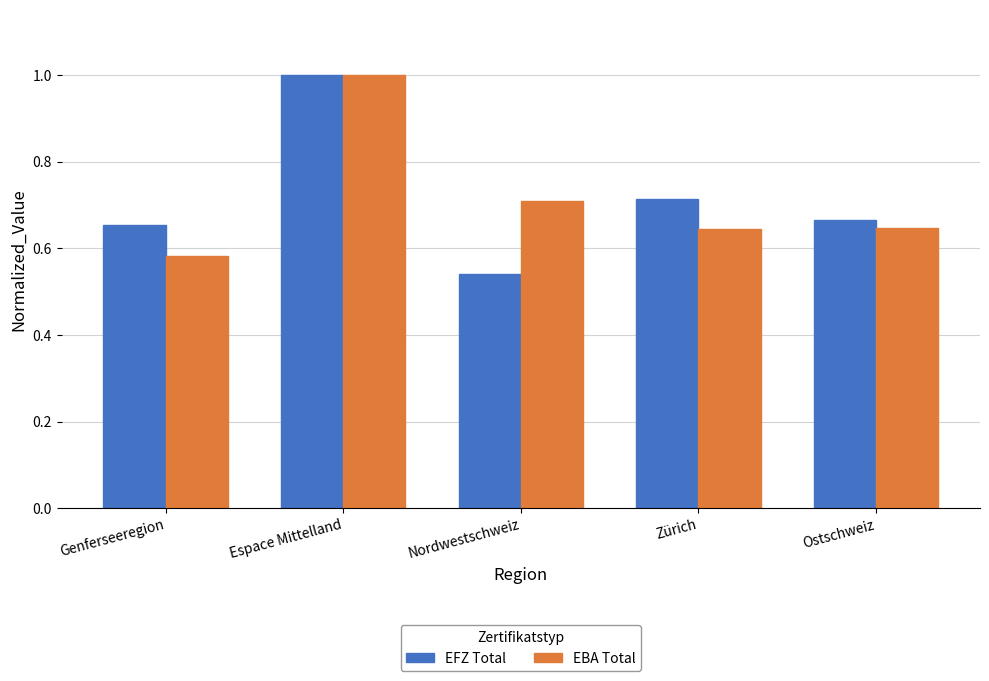

Does the chart contain any negative values?

No